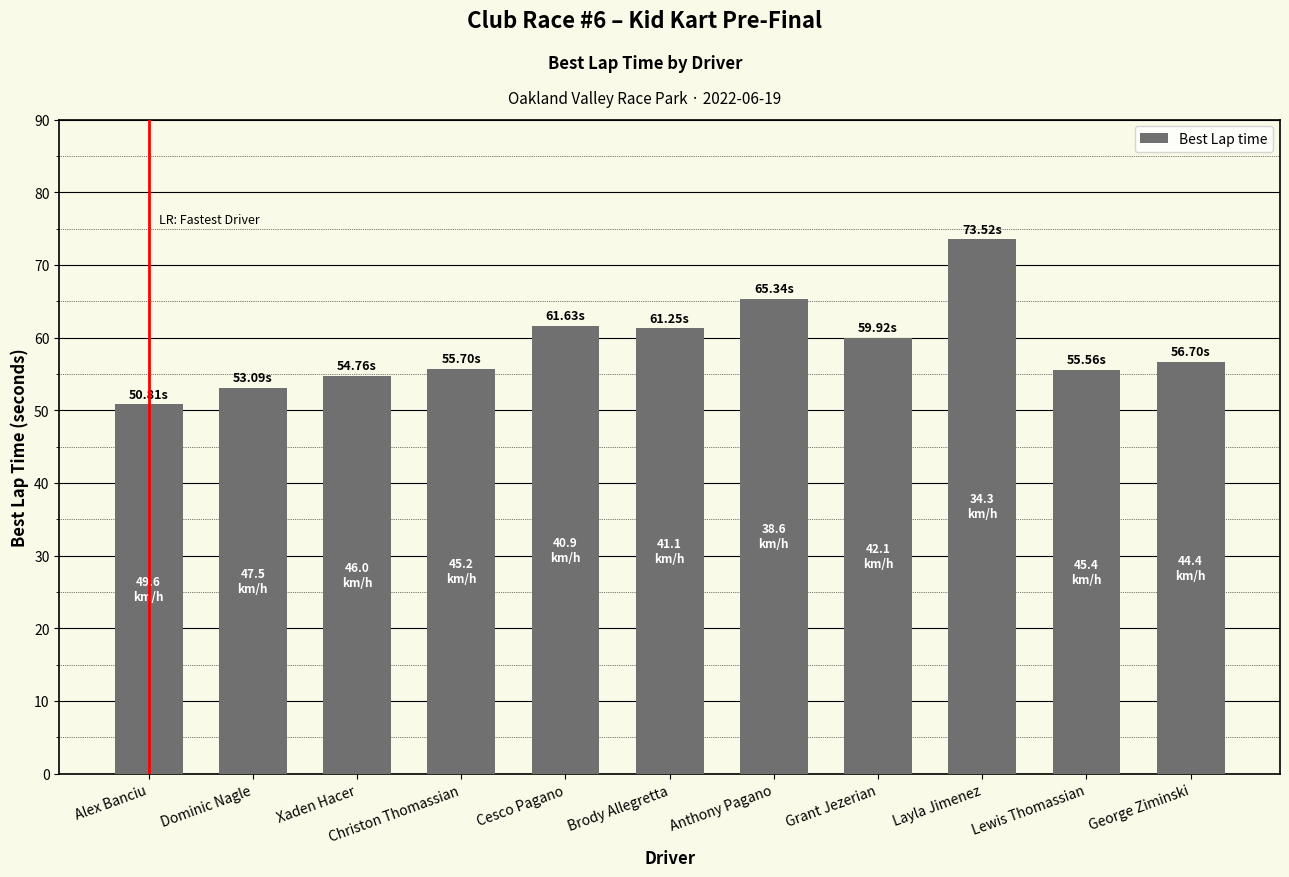

What is the sum of the values at Layla Jimenez and Cesco Pagano?

135.2